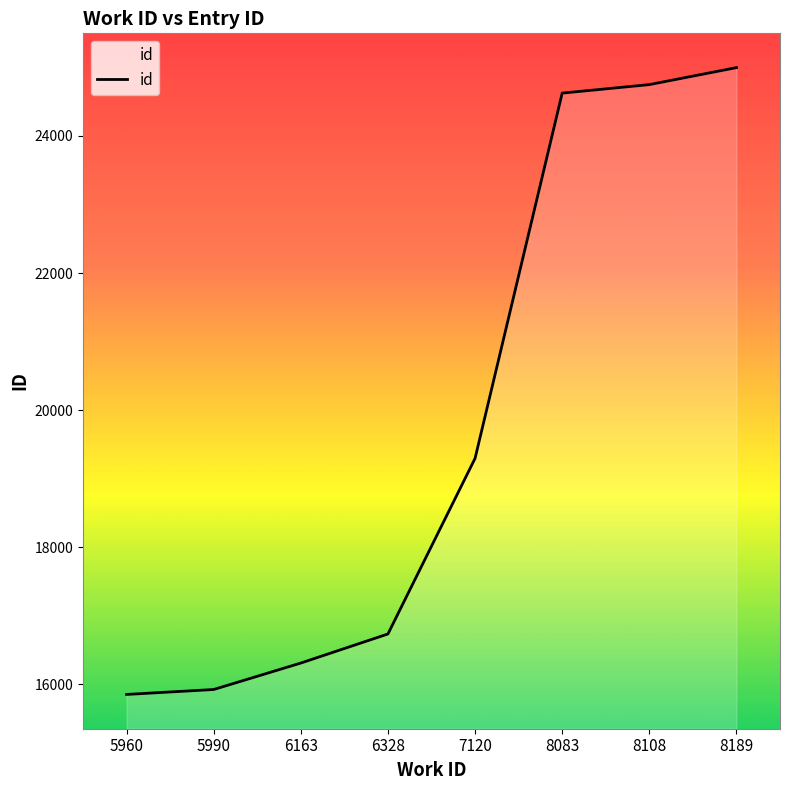

The chart shows a value of 24996 at 8189. True or false?

True